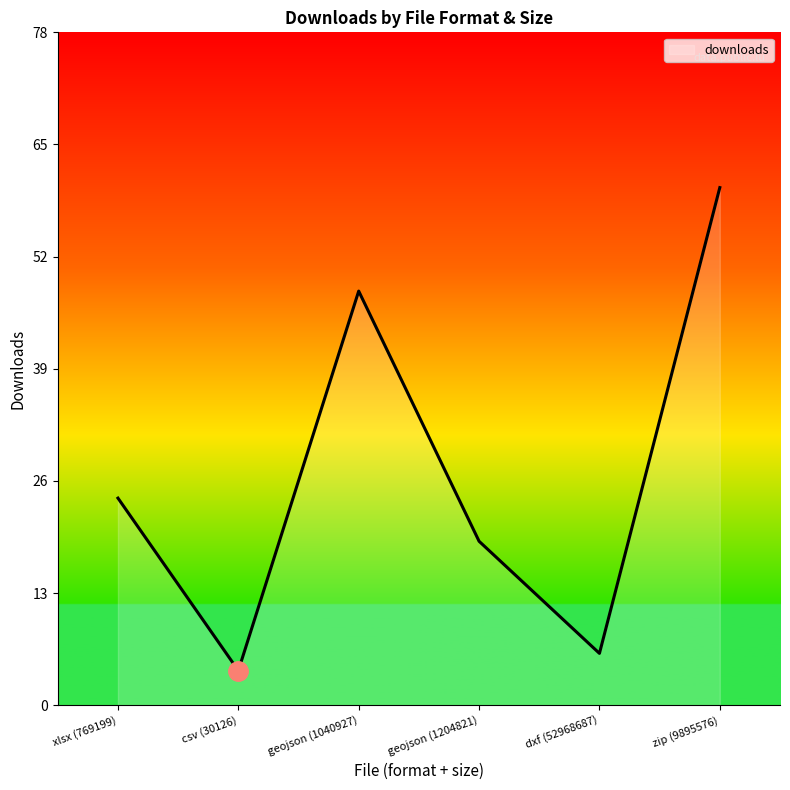

Reading left to right, what are all the values shown in this chart?

24	4	48	19	6	60